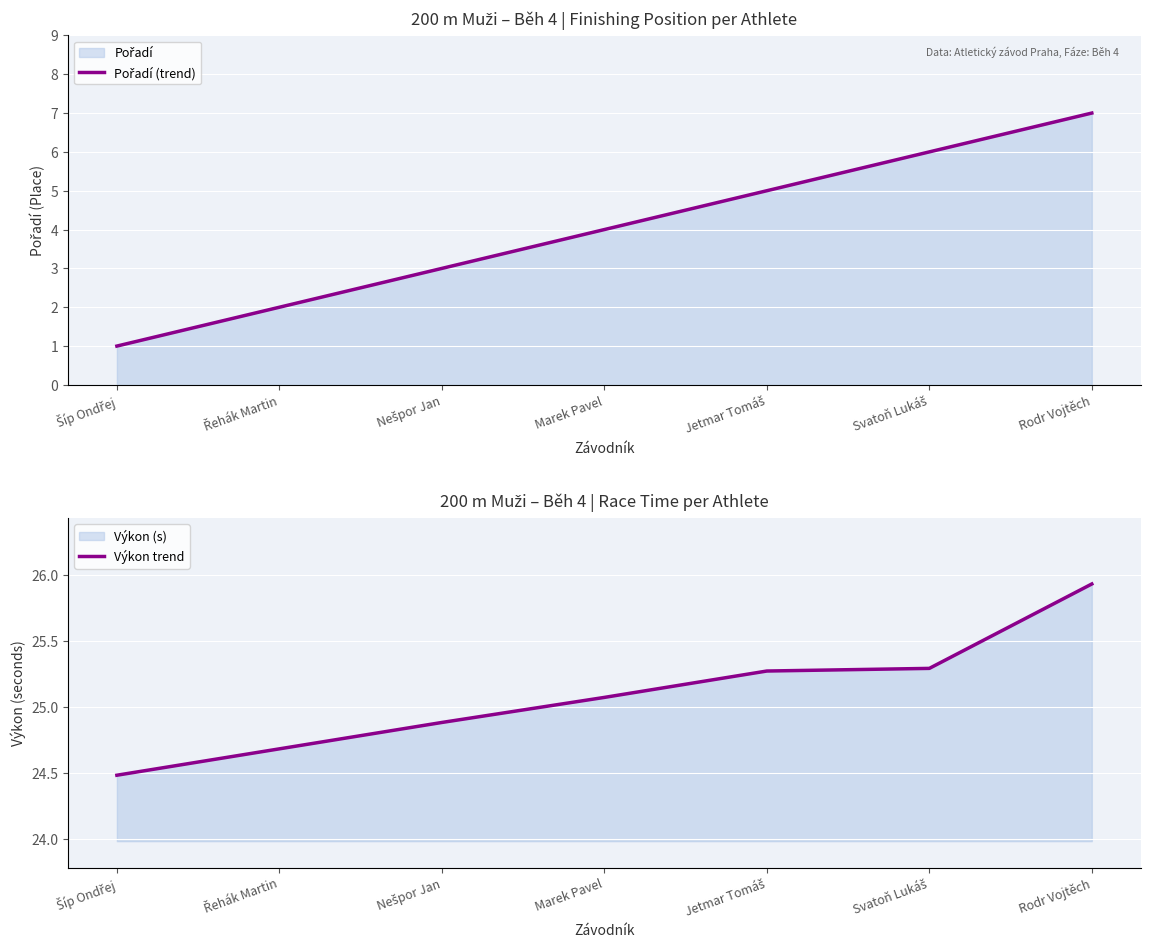

How many data points does each series have?

7